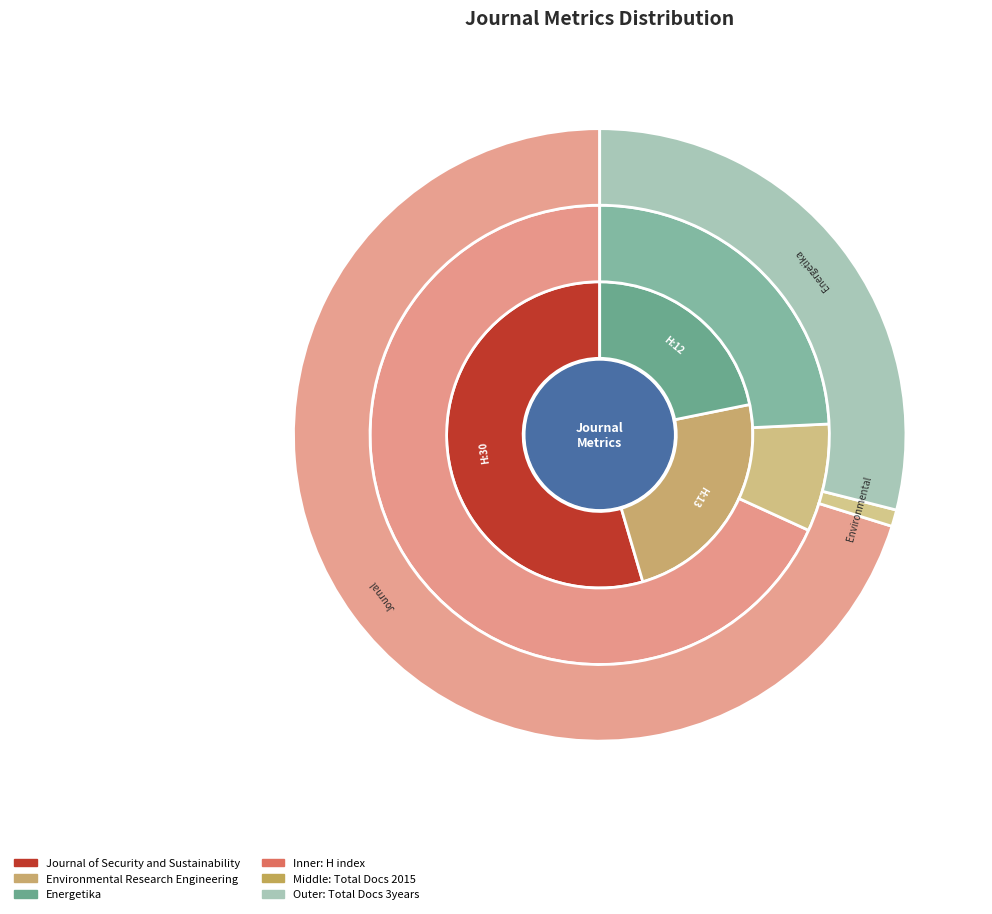

To the nearest percent, what is the difference between the Environmental Research Engineering and Energetika slice percentages?

2%